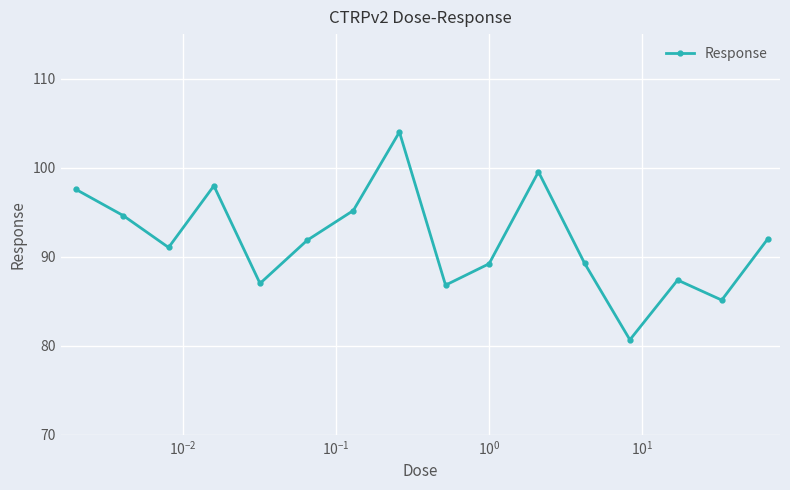

What is the smallest value displayed?

80.7